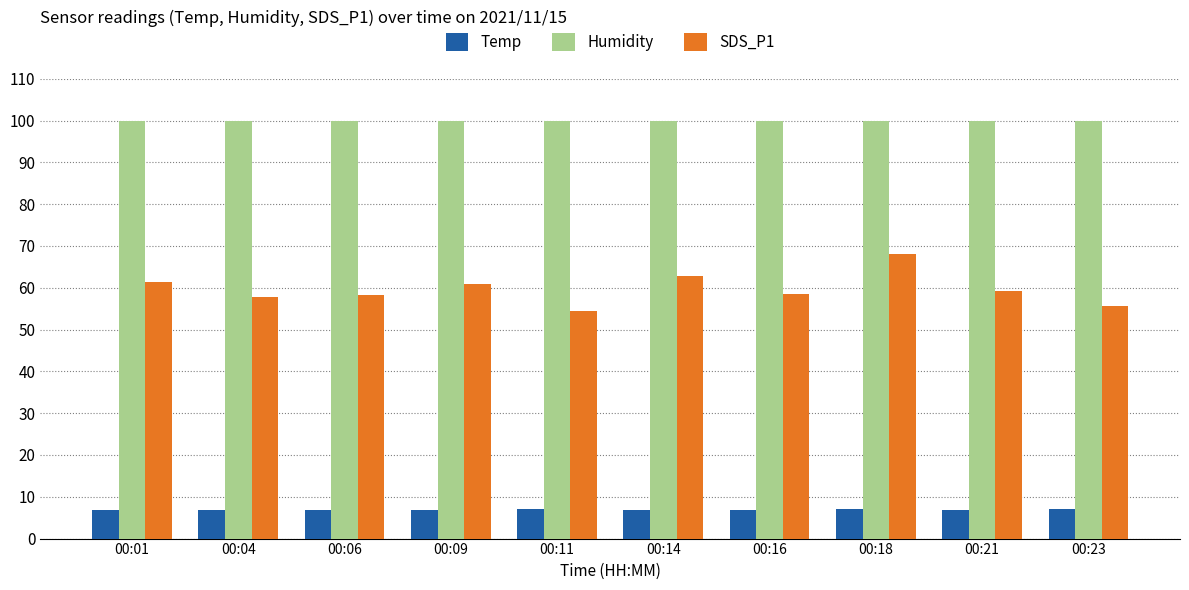

List the series in order of their overall mean, lowest first.

Temp, SDS_P1, Humidity